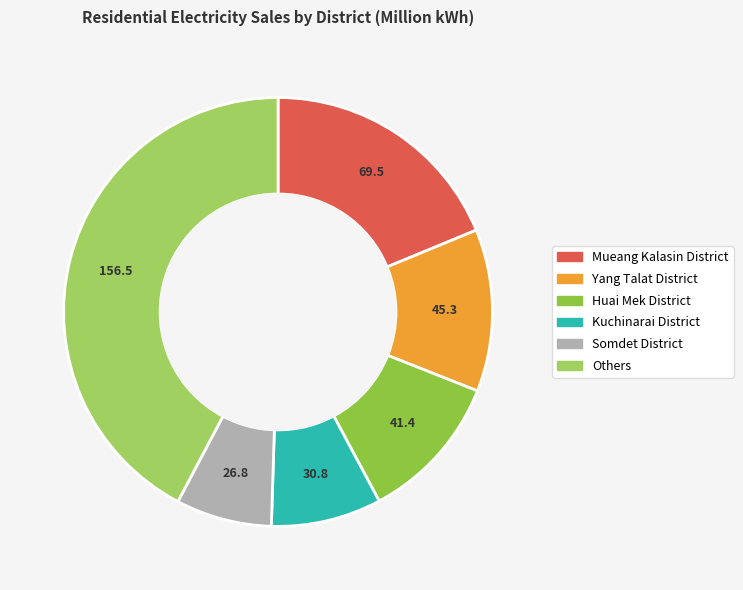

How many slices are in this pie chart?

6